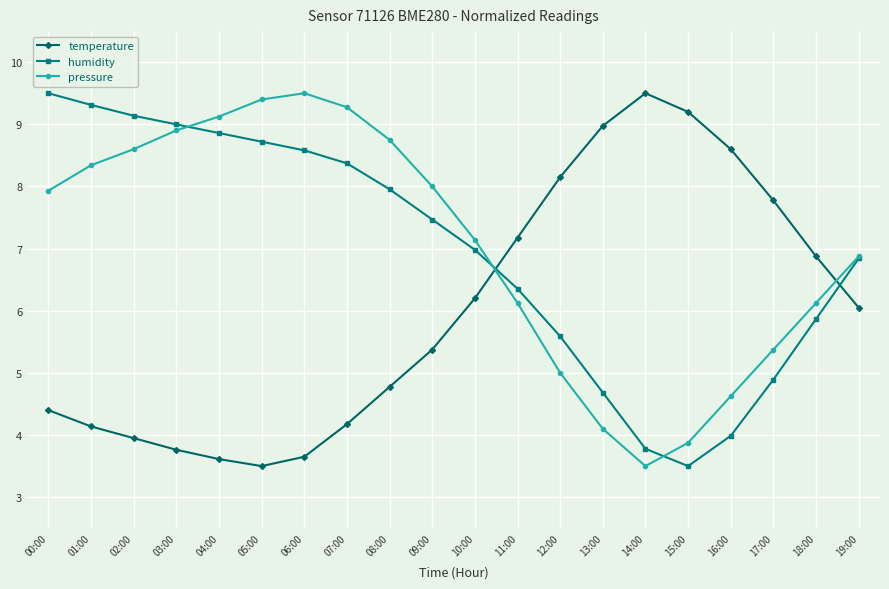

What is the average value of the humidity series?

7.0